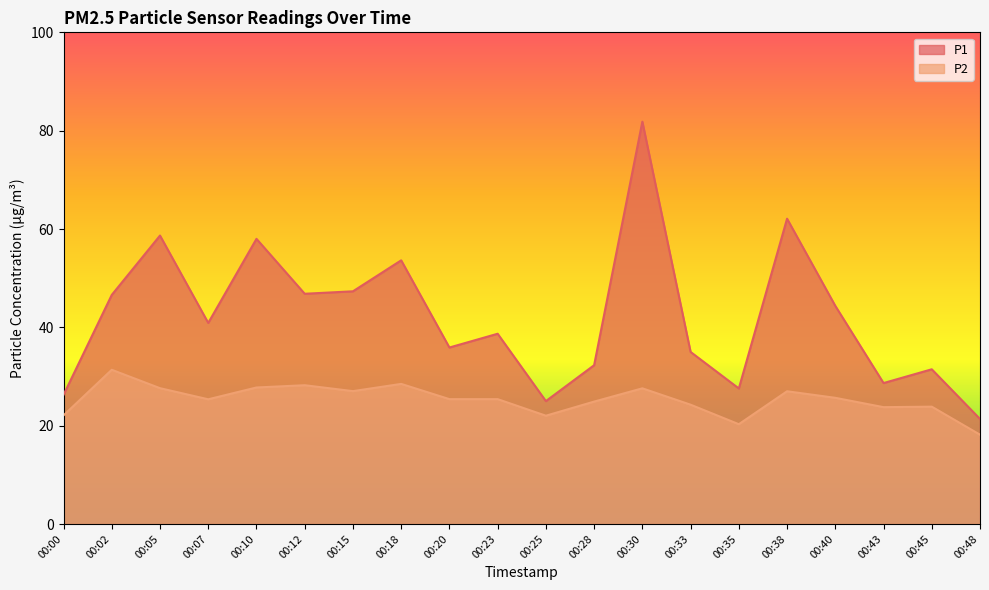

Reading left to right, what are all the values shown in this chart?

P1: 26.3	46.6	58.7	40.9	58.0	46.8	47.3	53.6	35.9	38.7	25.0	32.3	81.8	35.0	27.6	62.1	44.4	28.7	31.5	21.4
P2: 22.1	31.4	27.6	25.4	27.8	28.2	27.0	28.5	25.4	25.4	22.0	24.9	27.6	24.3	20.3	27.0	25.7	23.8	23.9	18.2